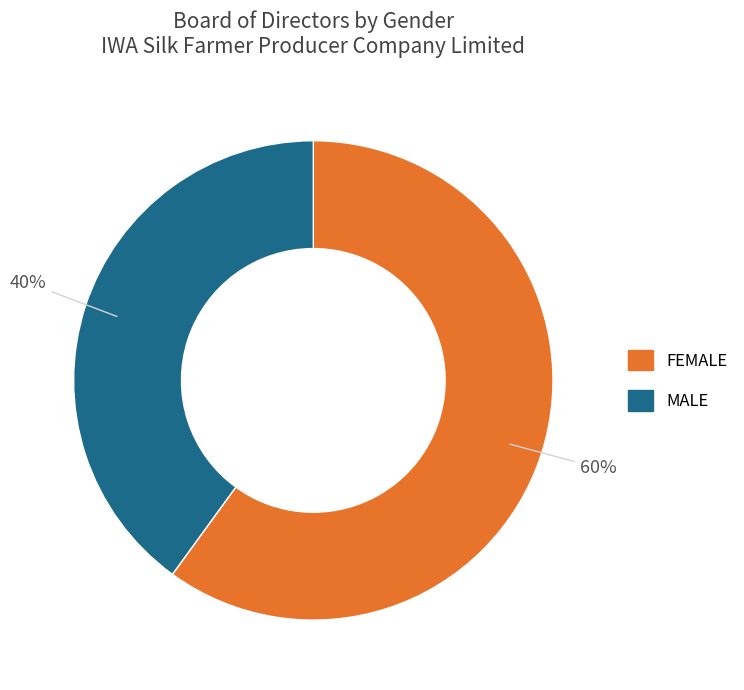

Is there a majority slice in this chart?

Yes